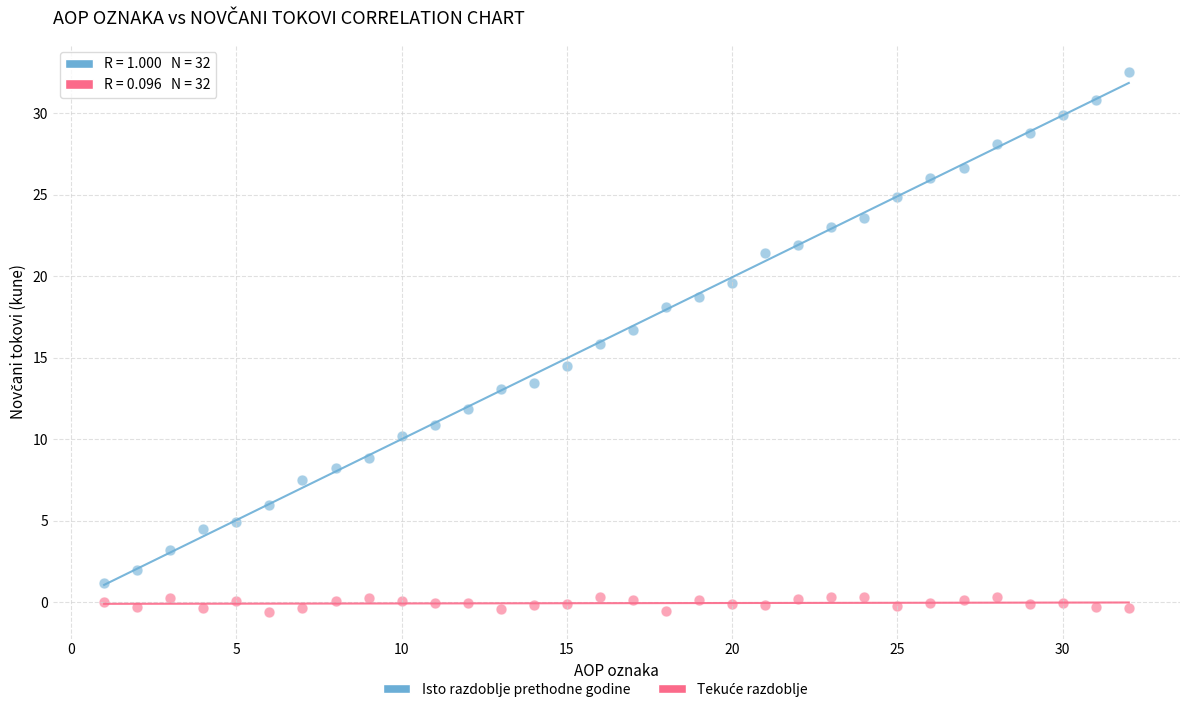

Which series reaches the maximum Y coordinate?

Isto razdoblje prethodne godine